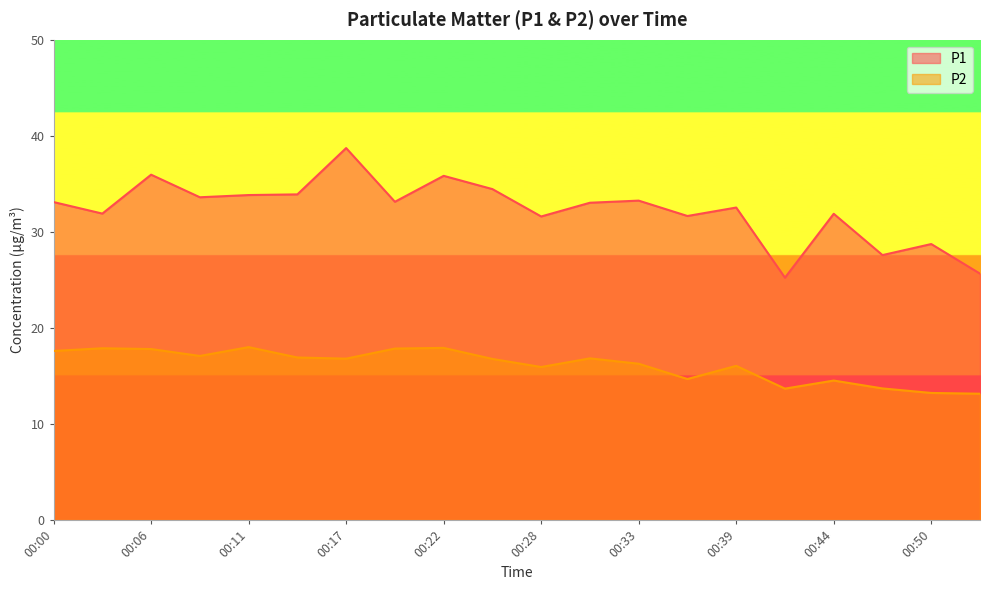

How many lines are shown in the chart?

2